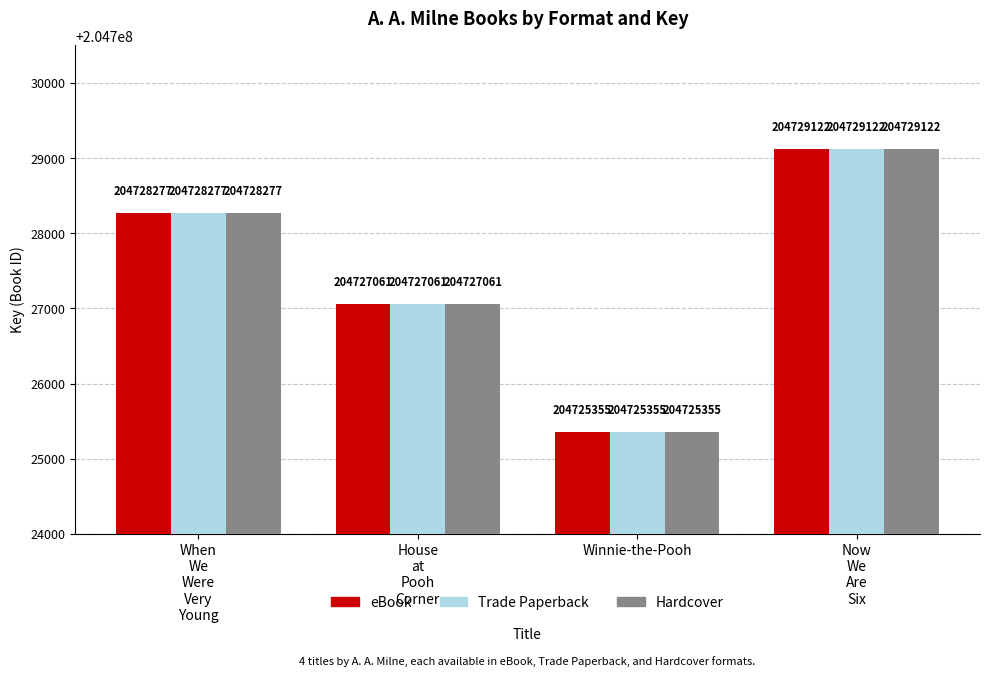

What is the value of the eBook bar at the 3rd from the left?

204725355